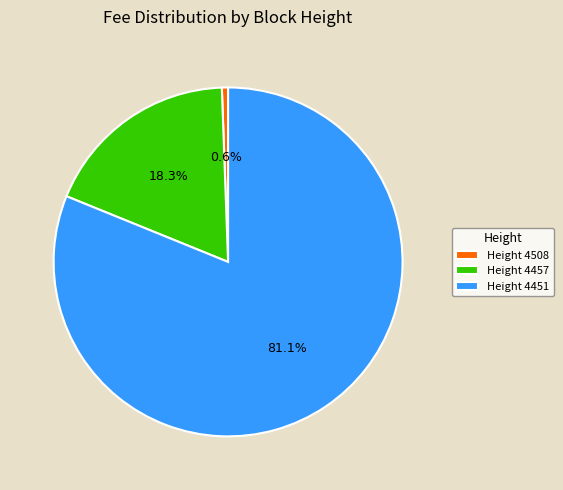

What percentage is NOT represented by Height 4457?

81.7%